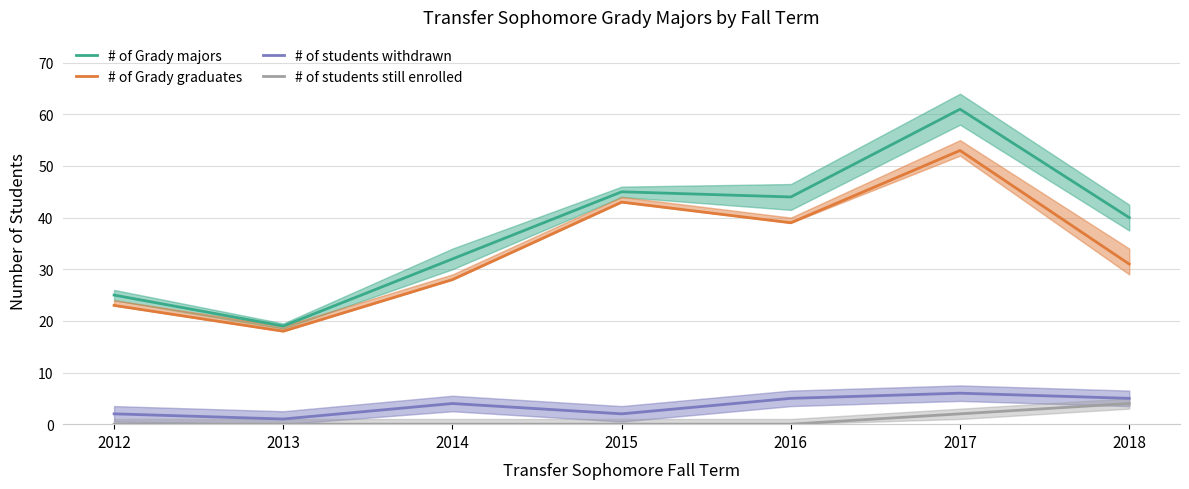

The # of students withdrawn series shows 5 at 2016. True or false?

True